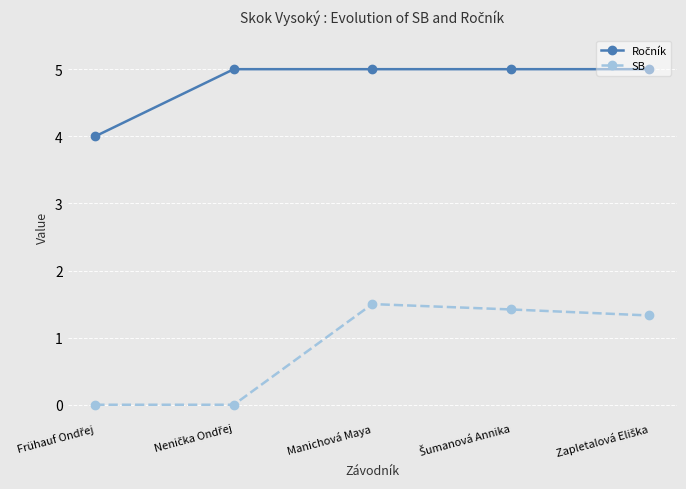

Which series has the widest spread of values?

SB